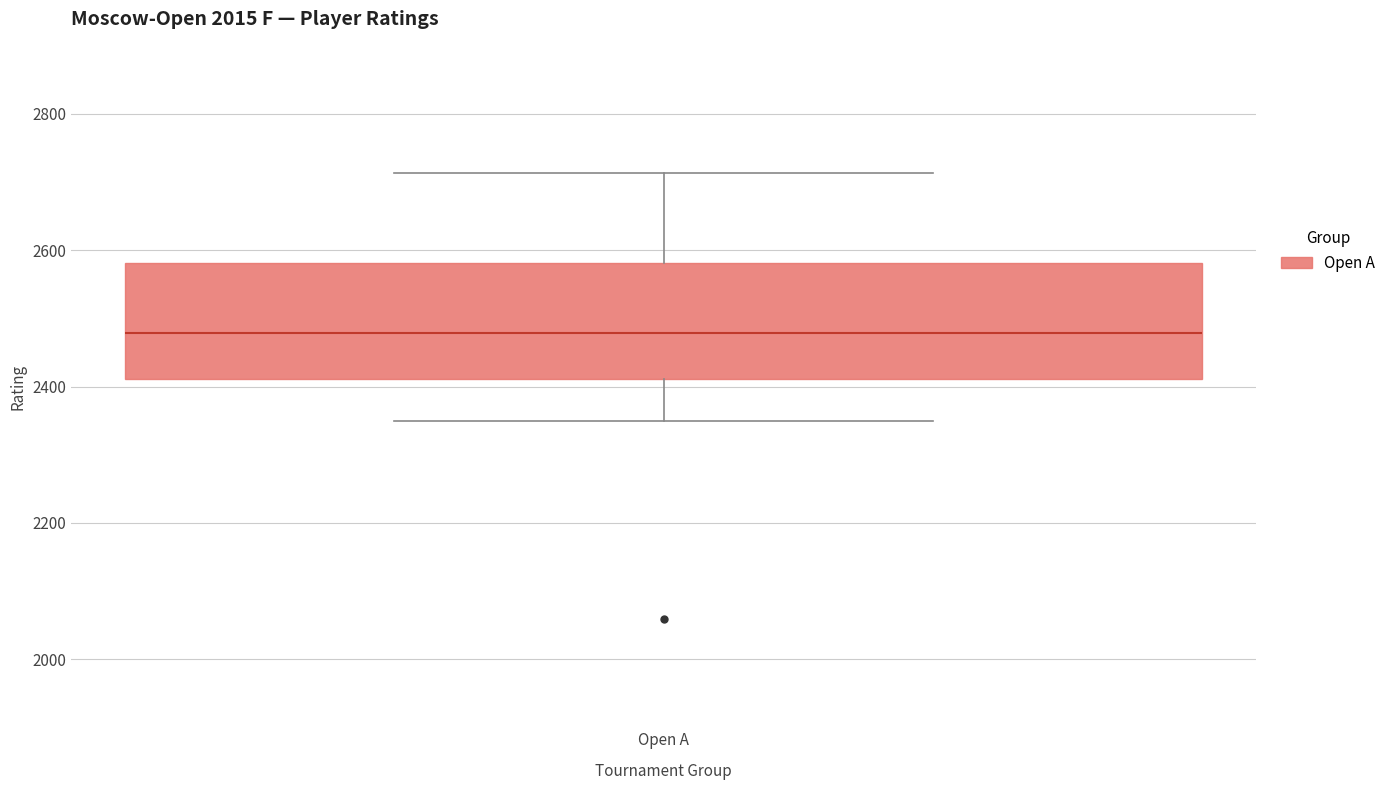

Read this box plot against the y-axis: the position of the median line, the range covered by the box, and the ends of both whiskers. The values are not printed on the chart, so give them approximately, as read against the axis.

median 2480, box 2420 to 2580, whiskers 2340 to 2720